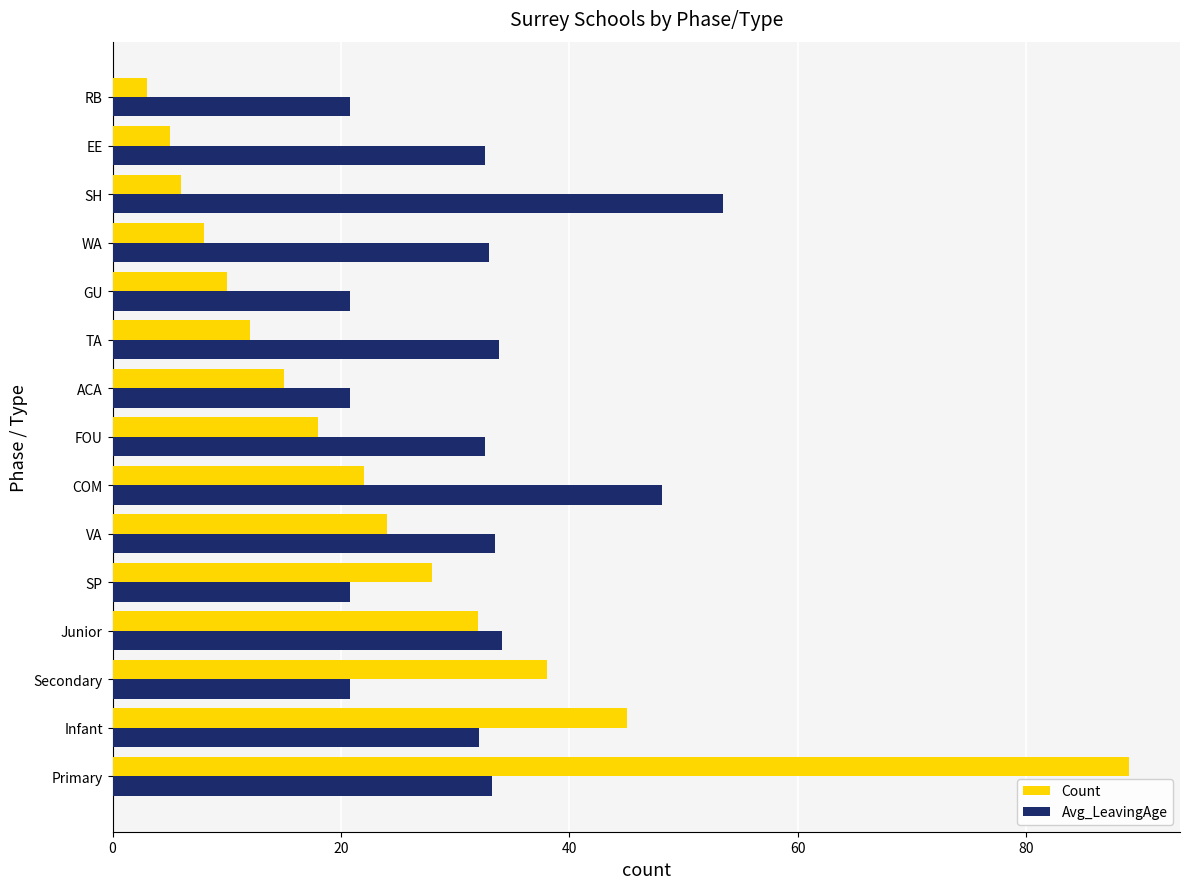

At which label does Count reach its peak?

Primary